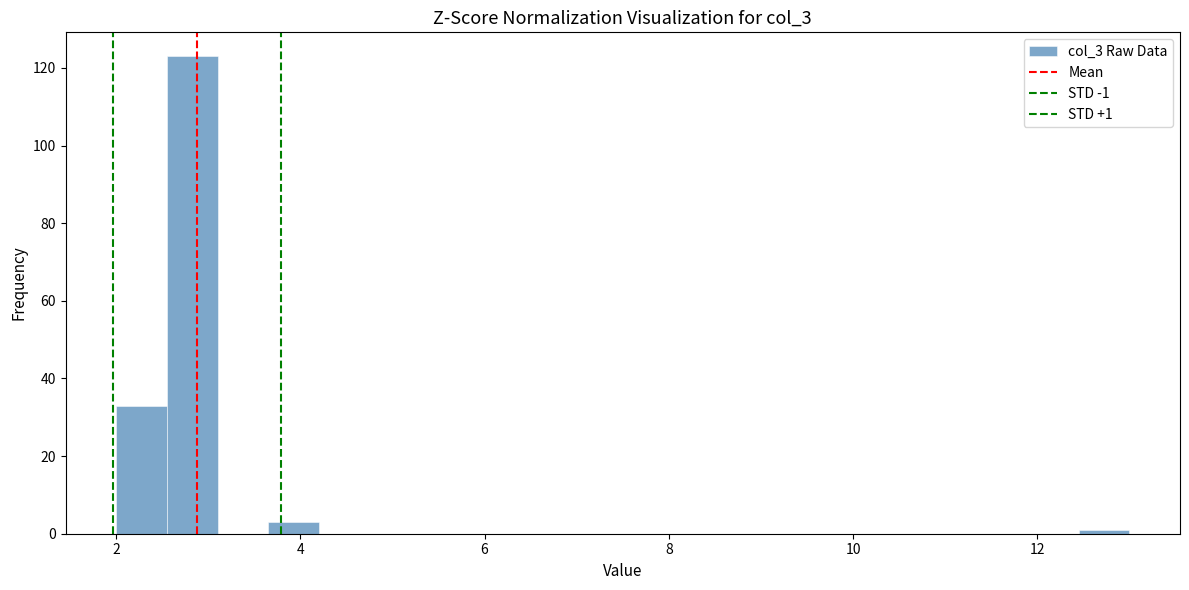

Read against the x-axis, roughly where is the centre of the tallest bar?

2.8